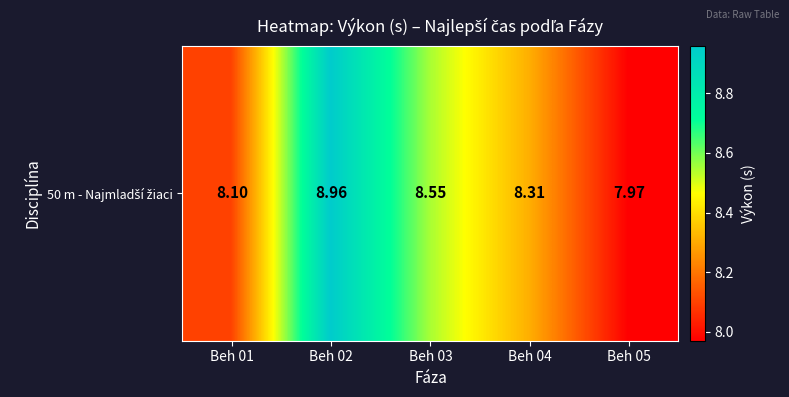

What is the difference between the second highest and minimum values?

0.6